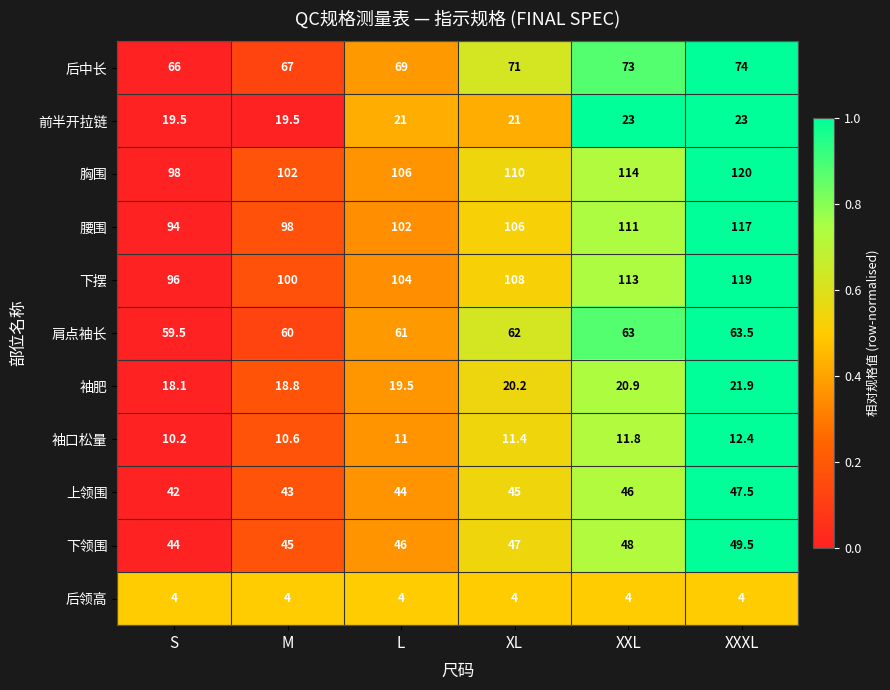

At XXL, list the series in order from largest to smallest.

胸围, 下摆, 腰围, 后中长, 肩点袖长, 下领围, 上领围, 前半开拉链, 袖肥, 袖口松量, 后领高